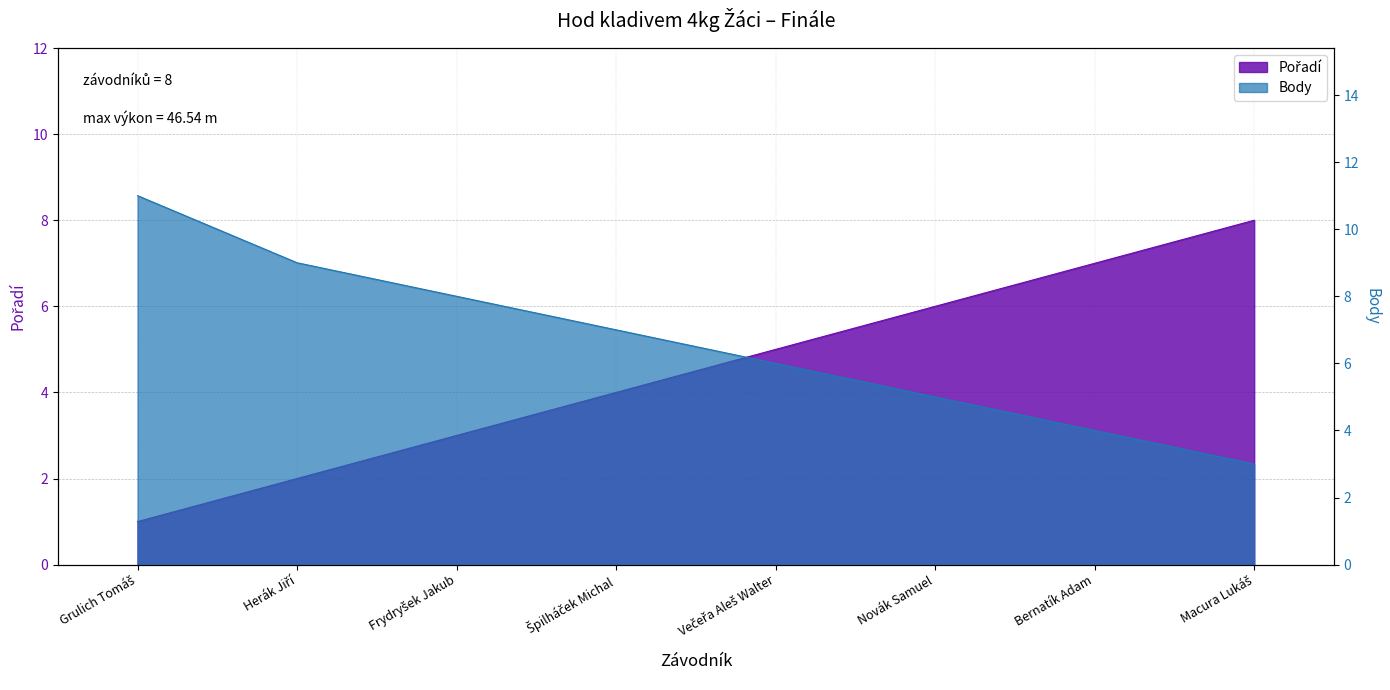

What is the sum of all Pořadí values?

36